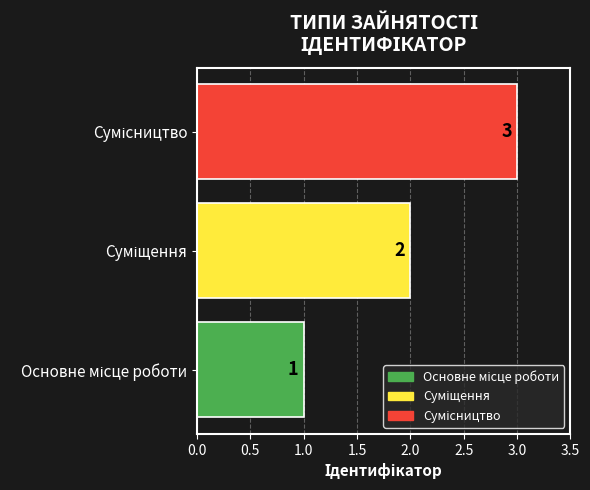

What is the maximum value shown in the chart?

3